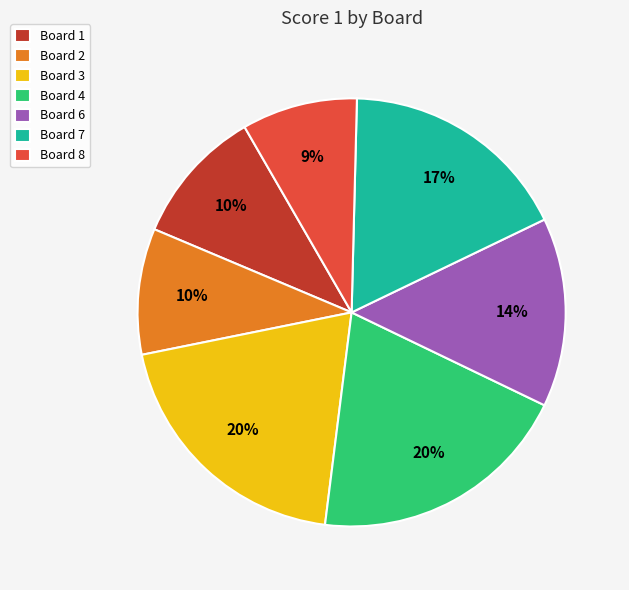

Which category has the smallest portion of the pie?

Board 8